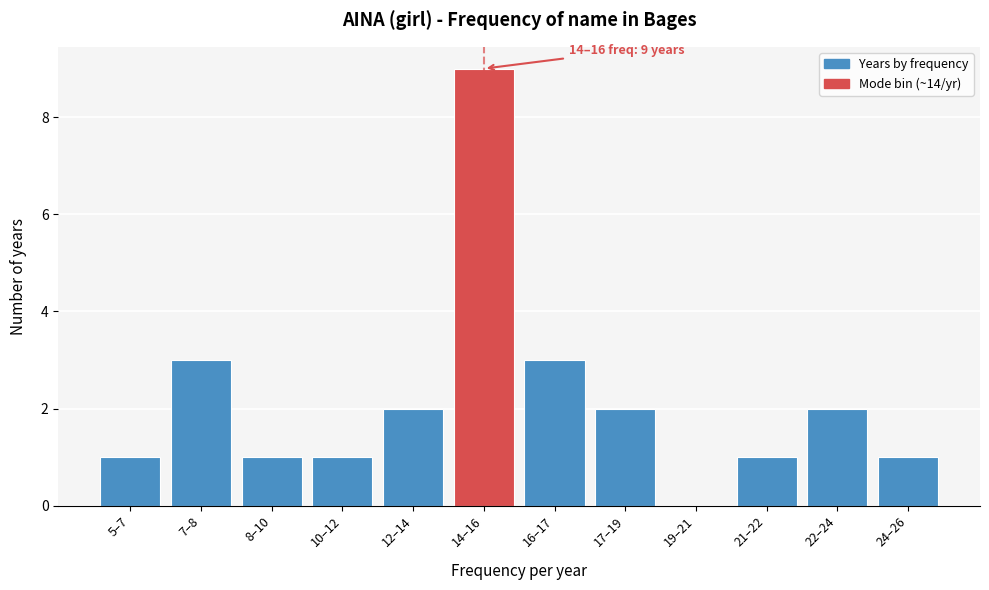

Reading left to right, transcribe all the data shown in this chart.

5–7=1	7–8=3	8–10=1	10–12=1	12–14=2	14–16=9	16–17=3	17–19=2	19–21=0	21–22=1	22–24=2	24–26=1